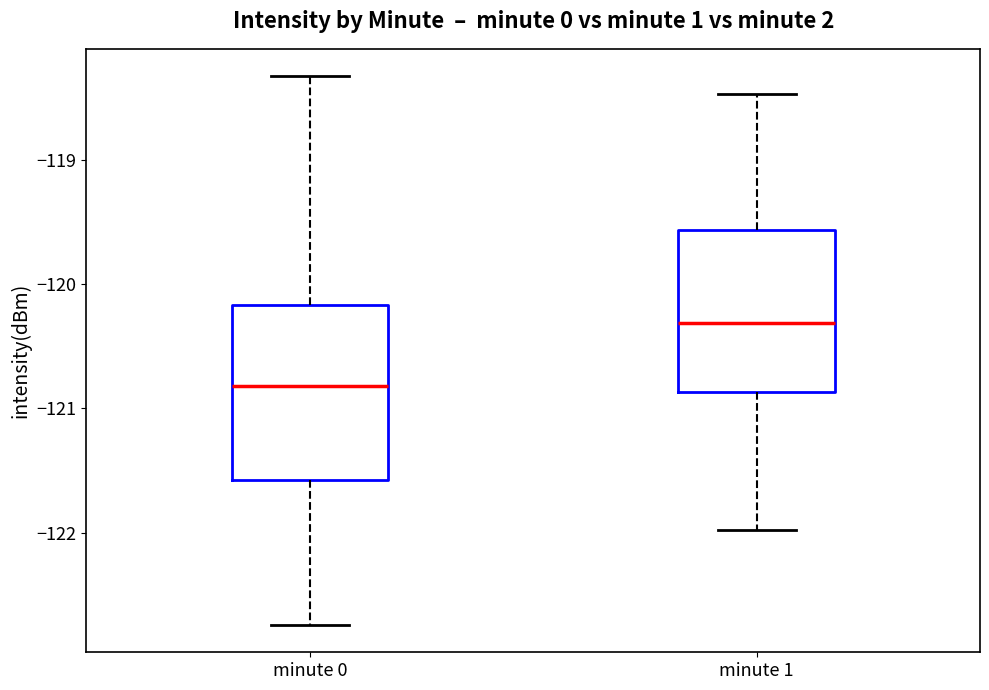

Reading left to right, read every box against the y-axis: the position of its median line, the range the box covers, and the ends of its whiskers. The values are not printed on the chart, so give them approximately, as read against the axis.

minute 0: median -120.8, box -121.6 to -120.2, whiskers -122.7 to -118.3
minute 1: median -120.3, box -120.9 to -119.6, whiskers -122.0 to -118.5